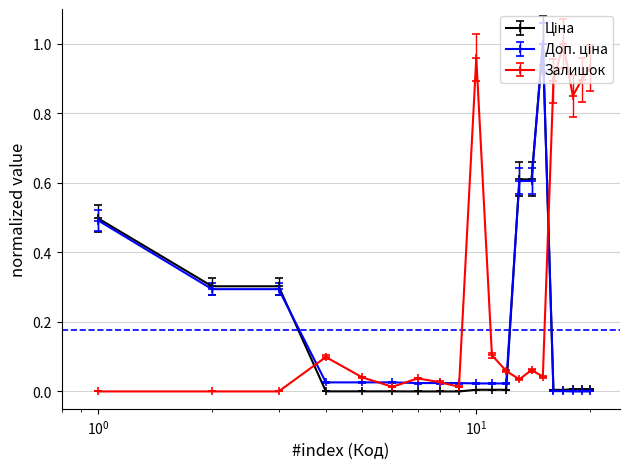

Which series has the largest total across all categories?

Залишок